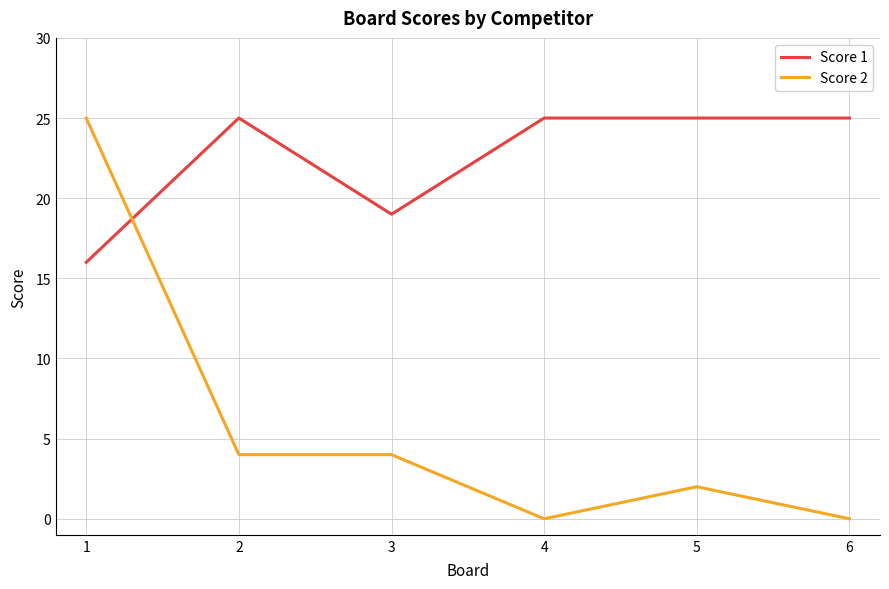

What is the difference between the maximum and minimum values in the Score 1 series?

9